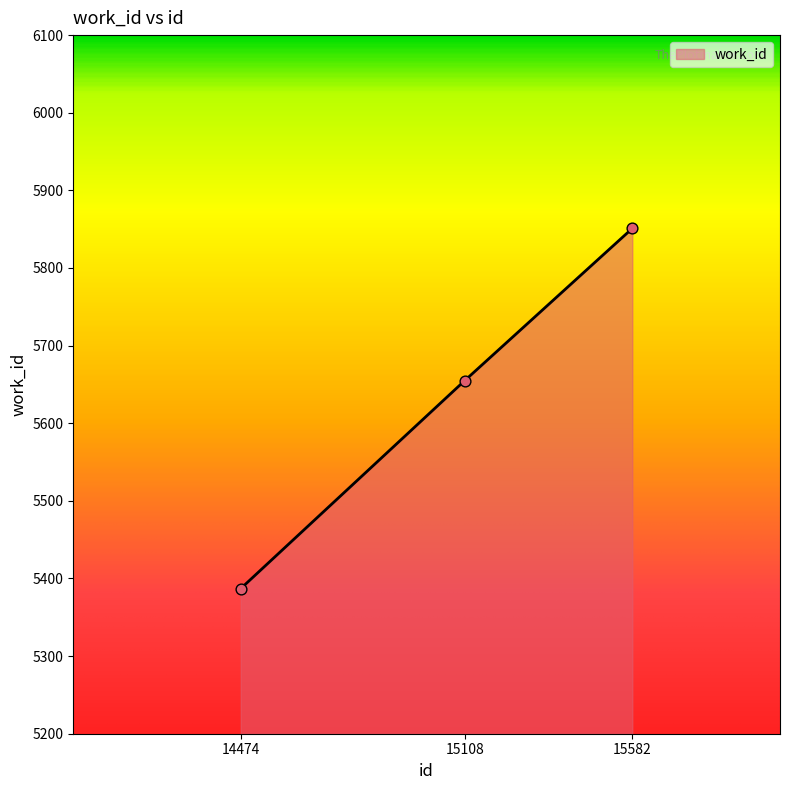

Which has a higher value, 15582 or 14474?

15582